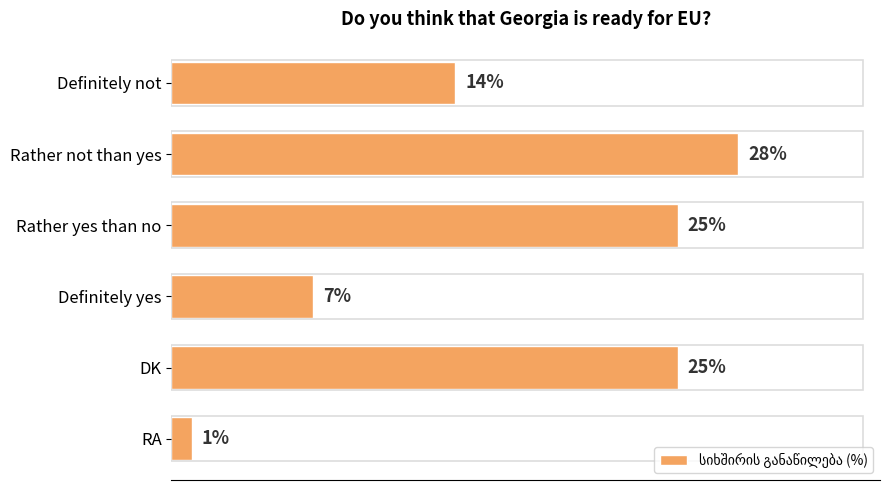

Does the chart contain any negative values?

No